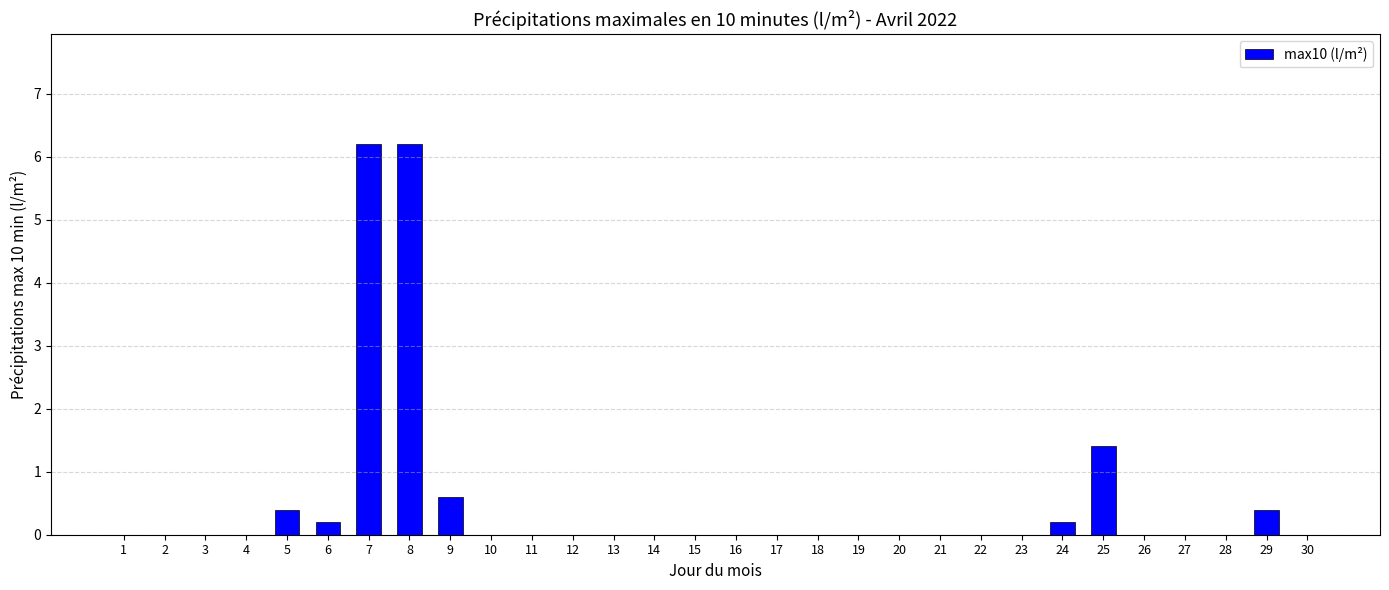

What is the sum of all values?

15.6